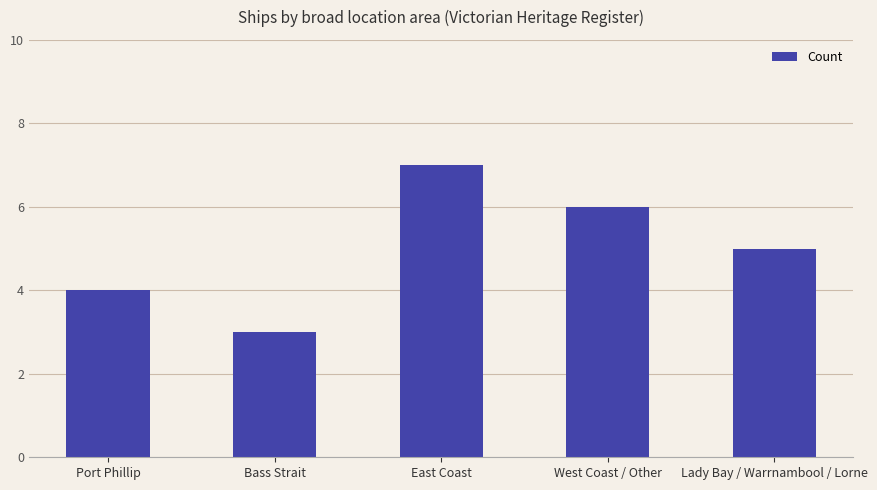

Reading left to right, transcribe all the data shown in this chart.

Port Phillip=4	Bass Strait=3	East Coast=7	West Coast / Other=6	Lady Bay / Warrnambool / Lorne=5